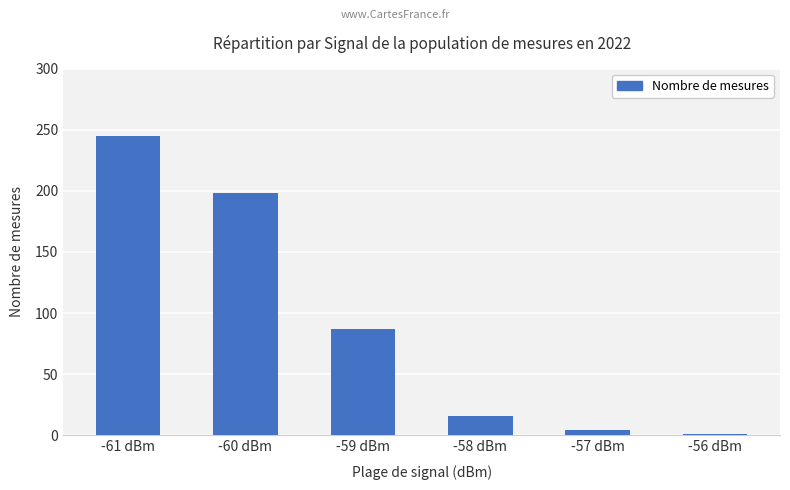

How many distinct data groups are displayed?

1